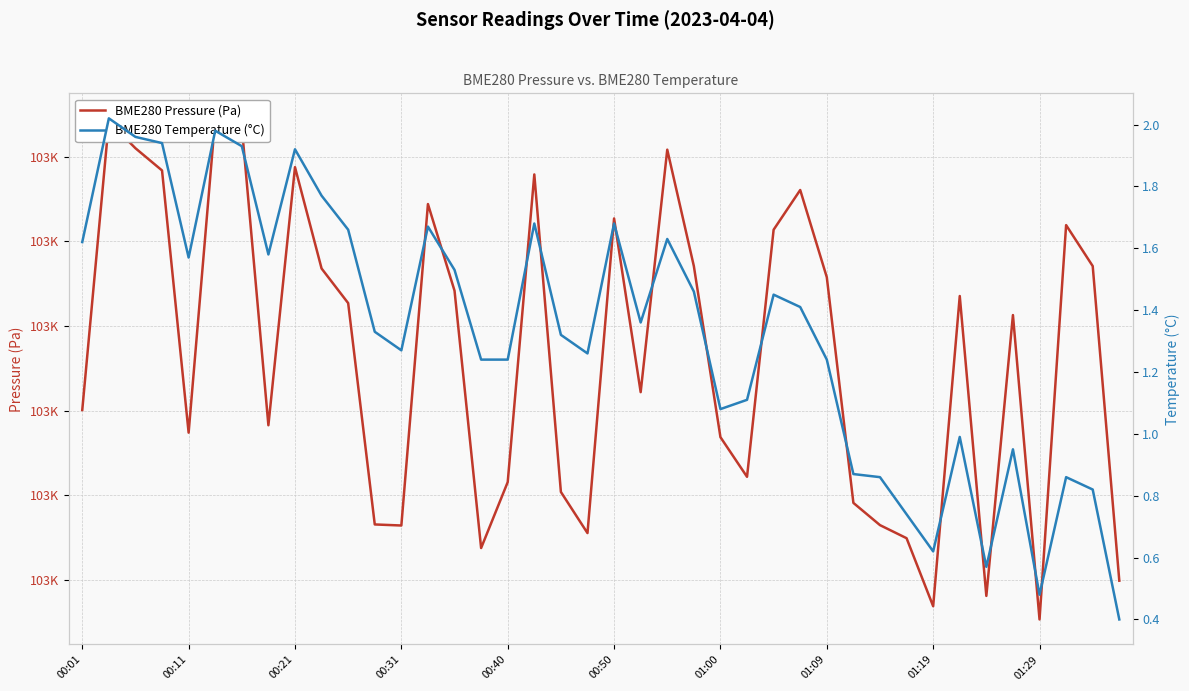

What is the difference between the BME280 Temperature (°C) values at 34 and 16?

0.7